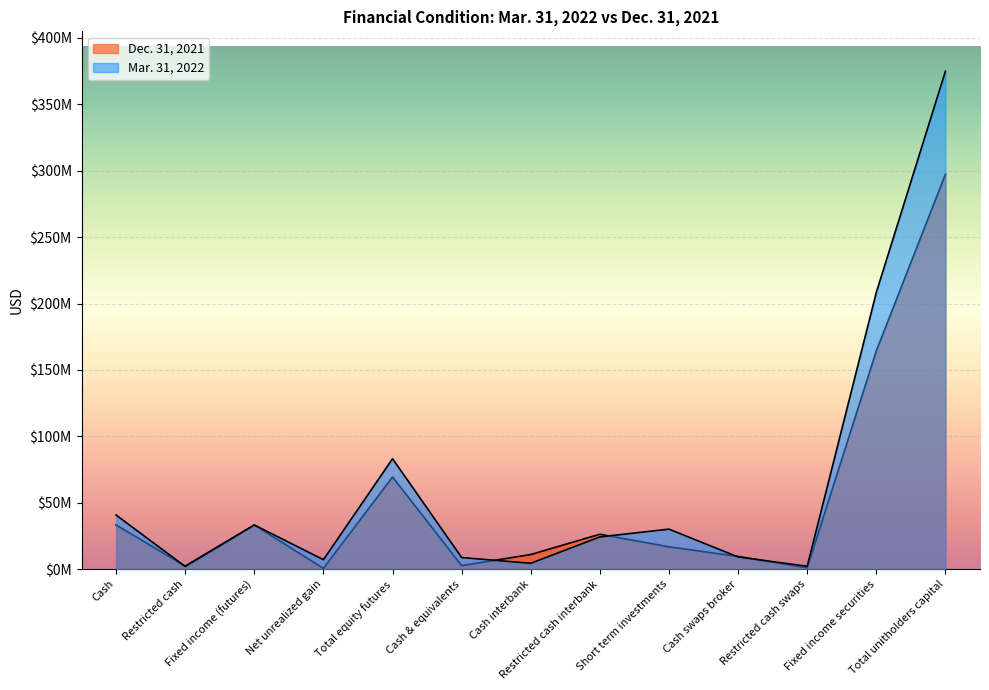

What is the approximate value of Mar. 31, 2022 at Total unitholders capital?

374977619